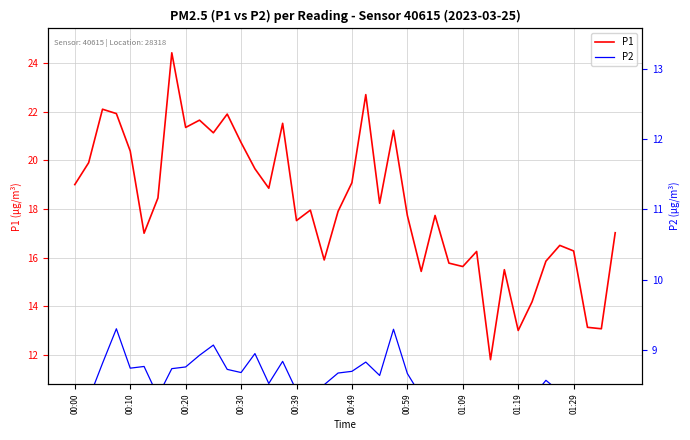

What is the difference between the P1 values at 00:00 and 11?

2.9